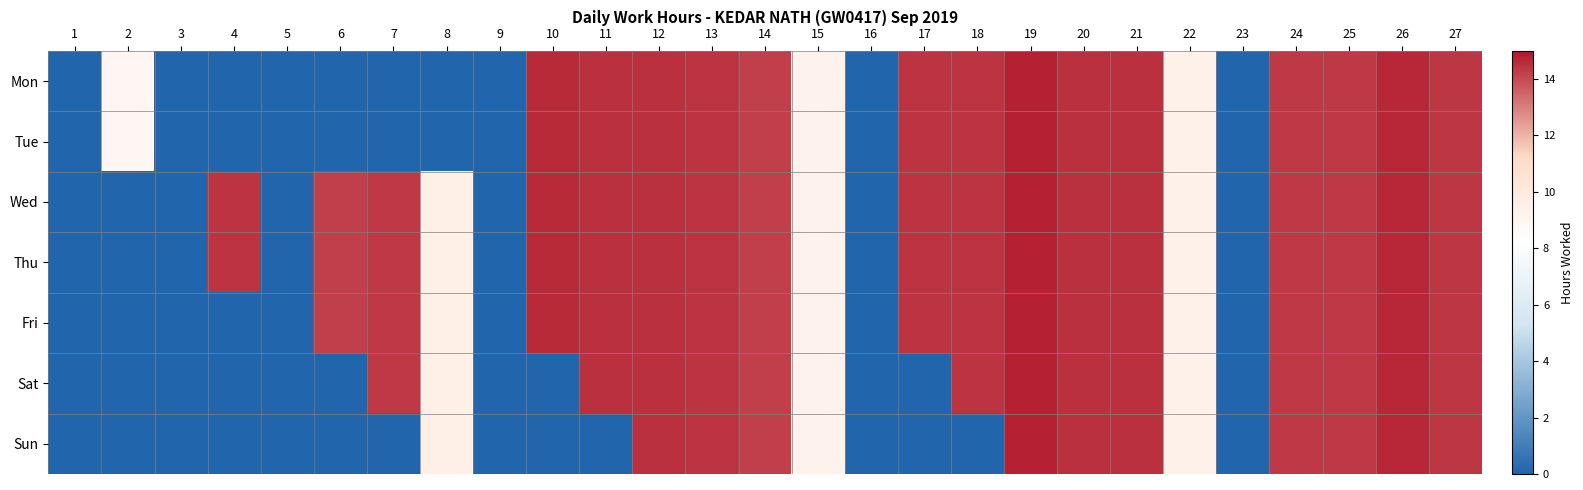

Rank the series by their maximum value, from highest to lowest.

Mon, Tue, Wed, Thu, Fri, Sat, Sun